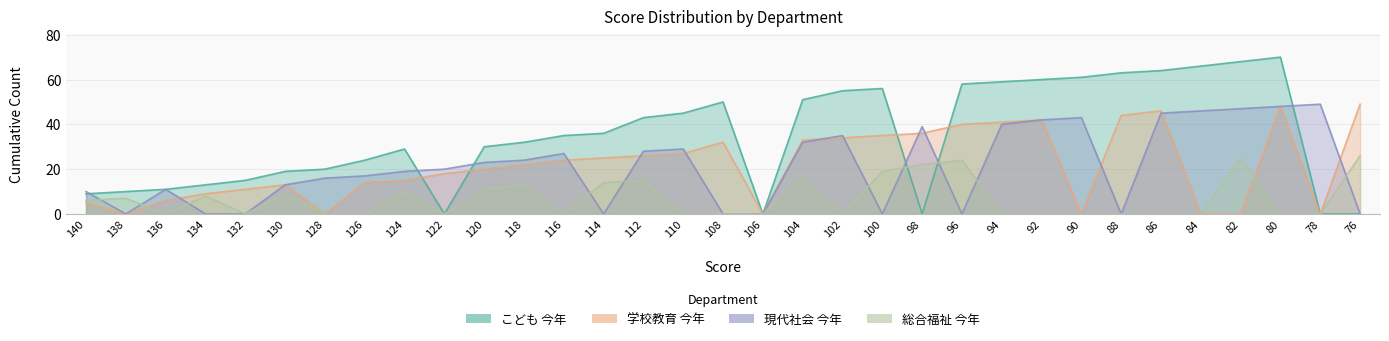

What is the difference between the maximum and minimum values in the col_16 (学校教育 今年) series?

49